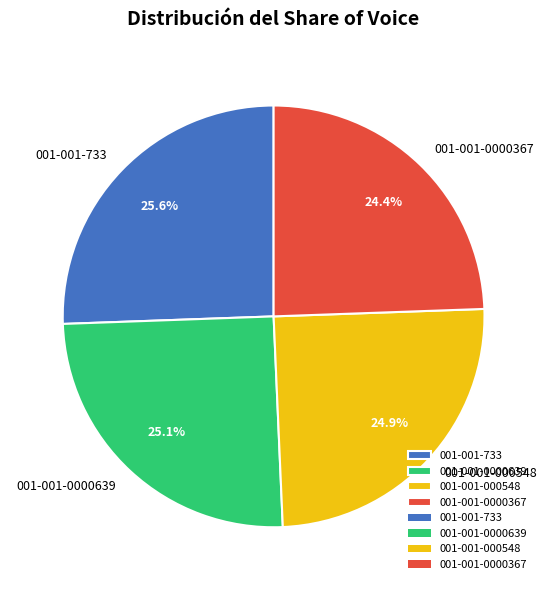

What percentage is the 001-001-0000367 slice, to the nearest percent?

24%